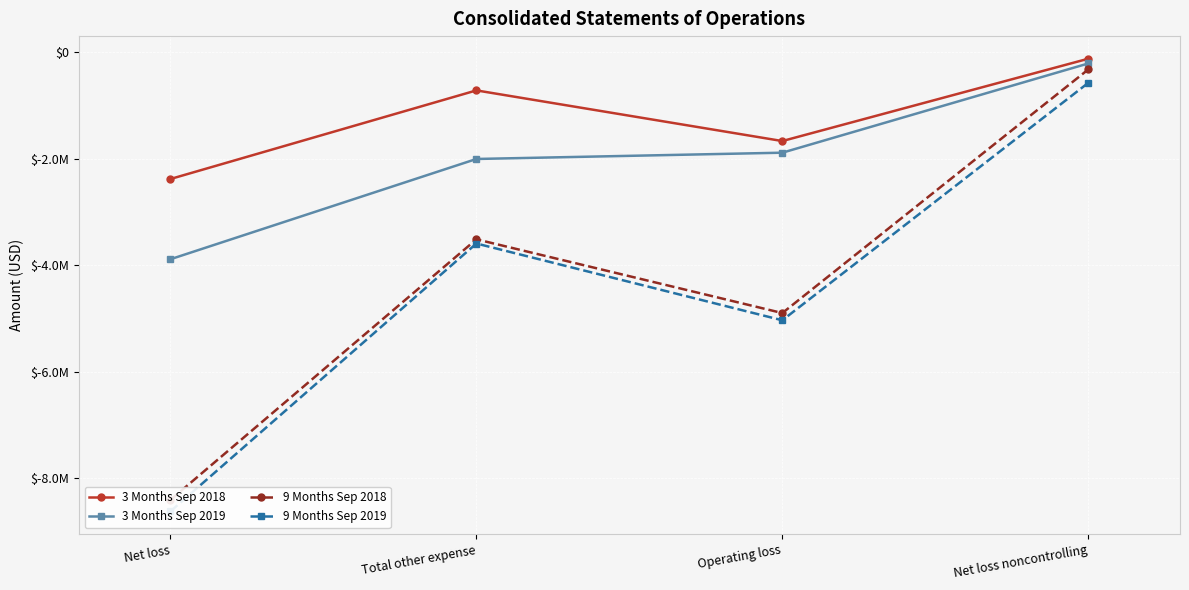

Rank the series by their maximum value, from highest to lowest.

3 Months Sep 2018, 3 Months Sep 2019, 9 Months Sep 2018, 9 Months Sep 2019